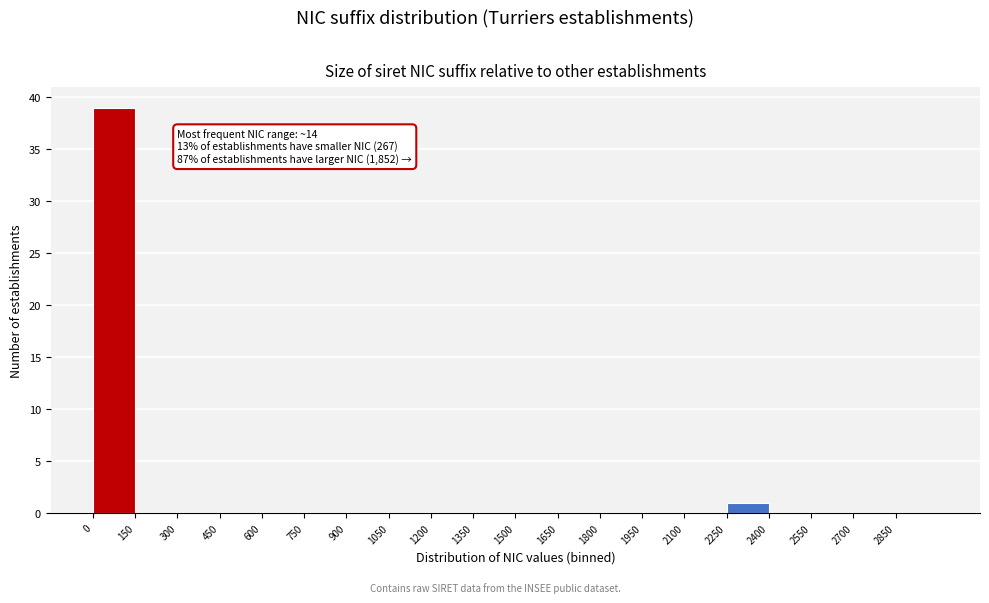

Over which range of the x-axis is the bar tallest?

0 to 150